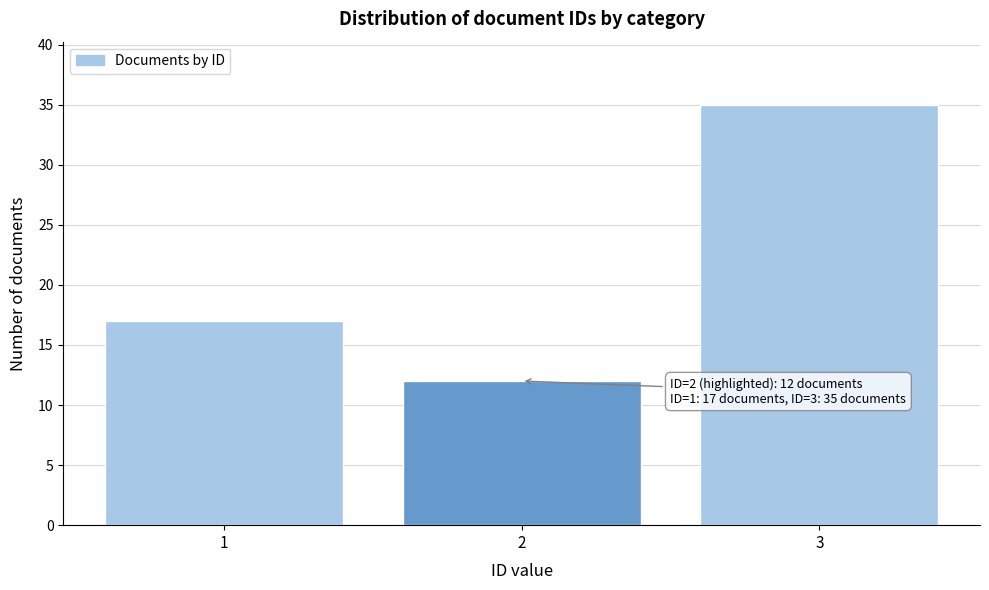

Over which range of the x-axis is the bar tallest?

2.5 to 3.5